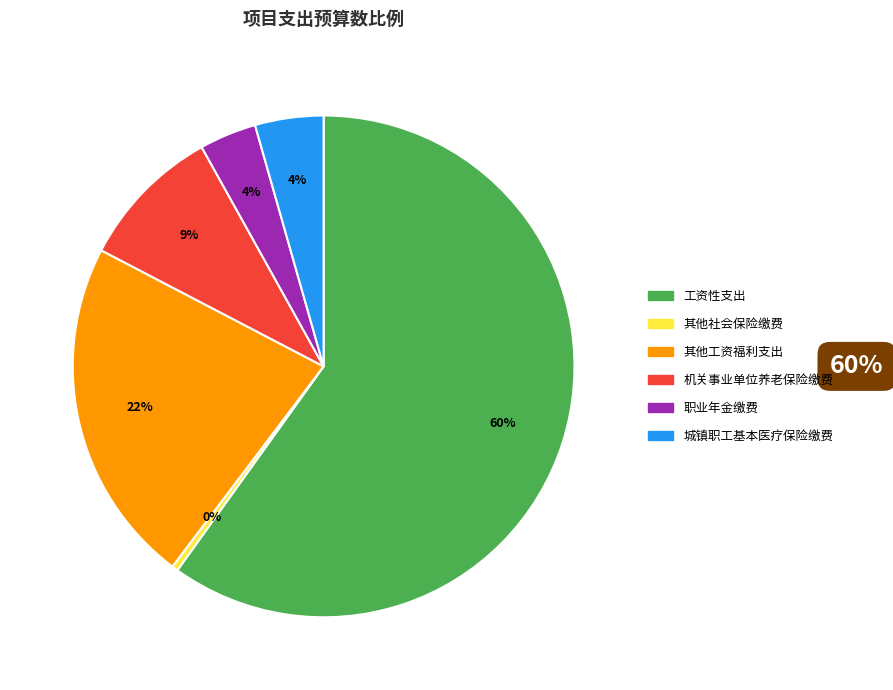

Which category has the biggest portion of the pie?

工资性支出